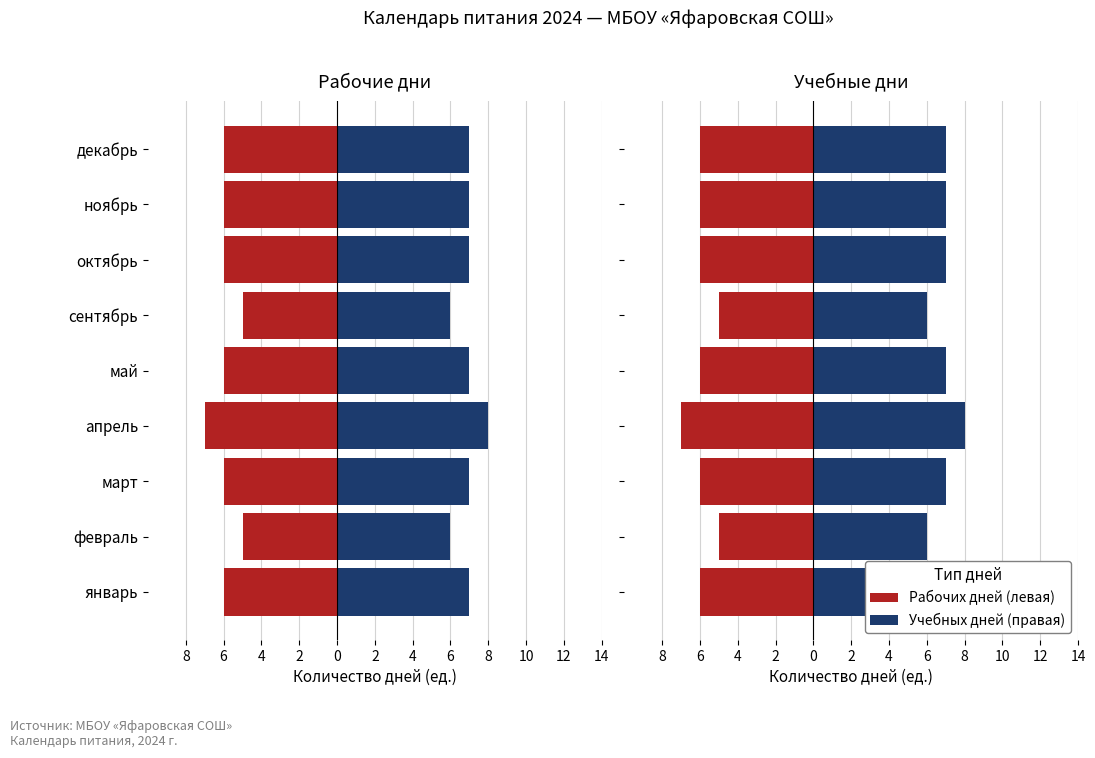

Rank the series by their maximum value, from highest to lowest.

Учебных дней (правая), Рабочих дней (левая)